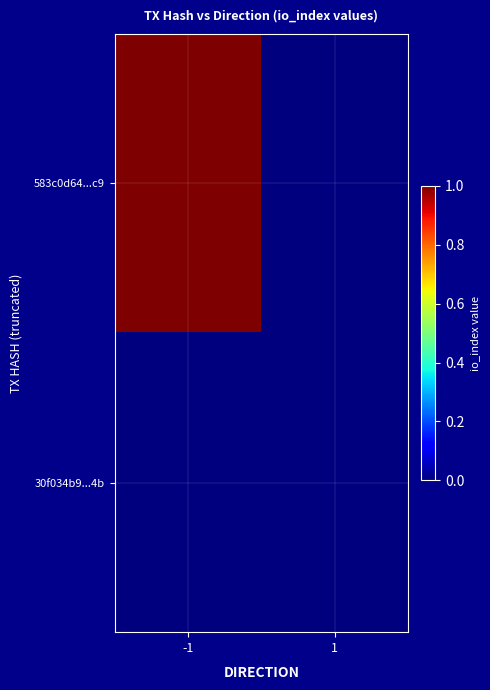

At 1, list the series in order from largest to smallest.

583c0d64...c9, 30f034b9...4b